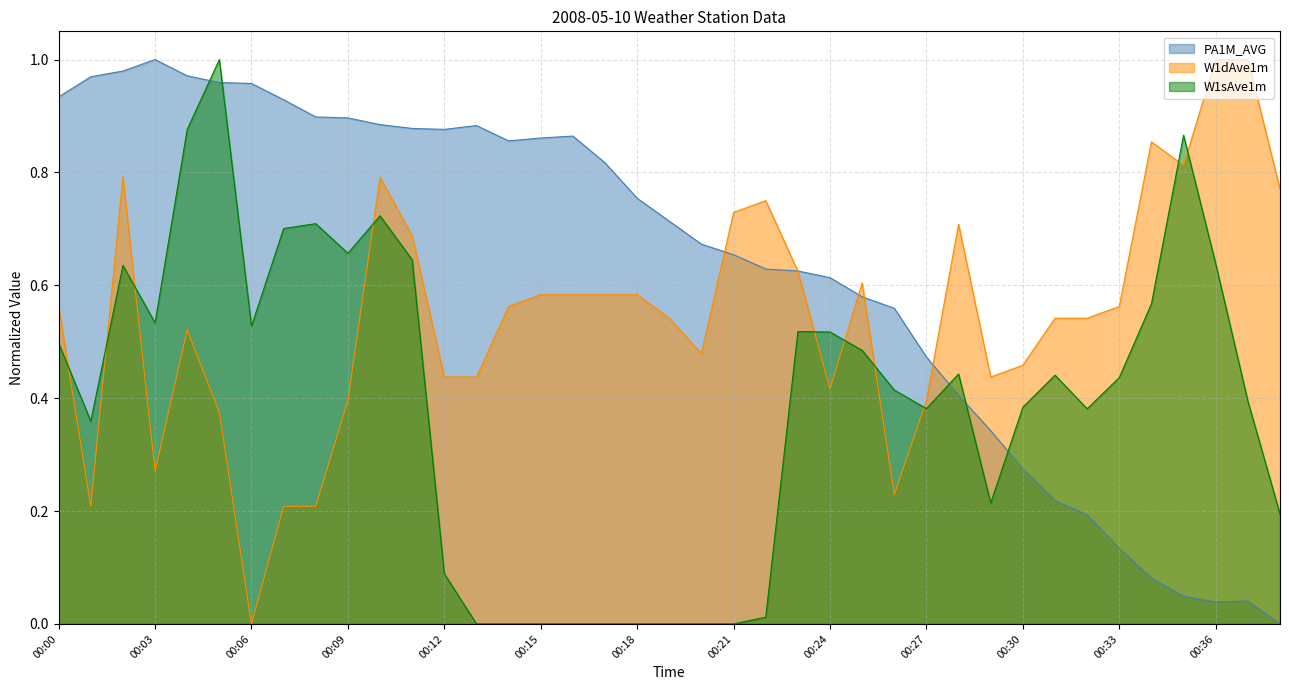

In PA1M_AVG, how many points are lower than both neighbors (excluding endpoints)?

3